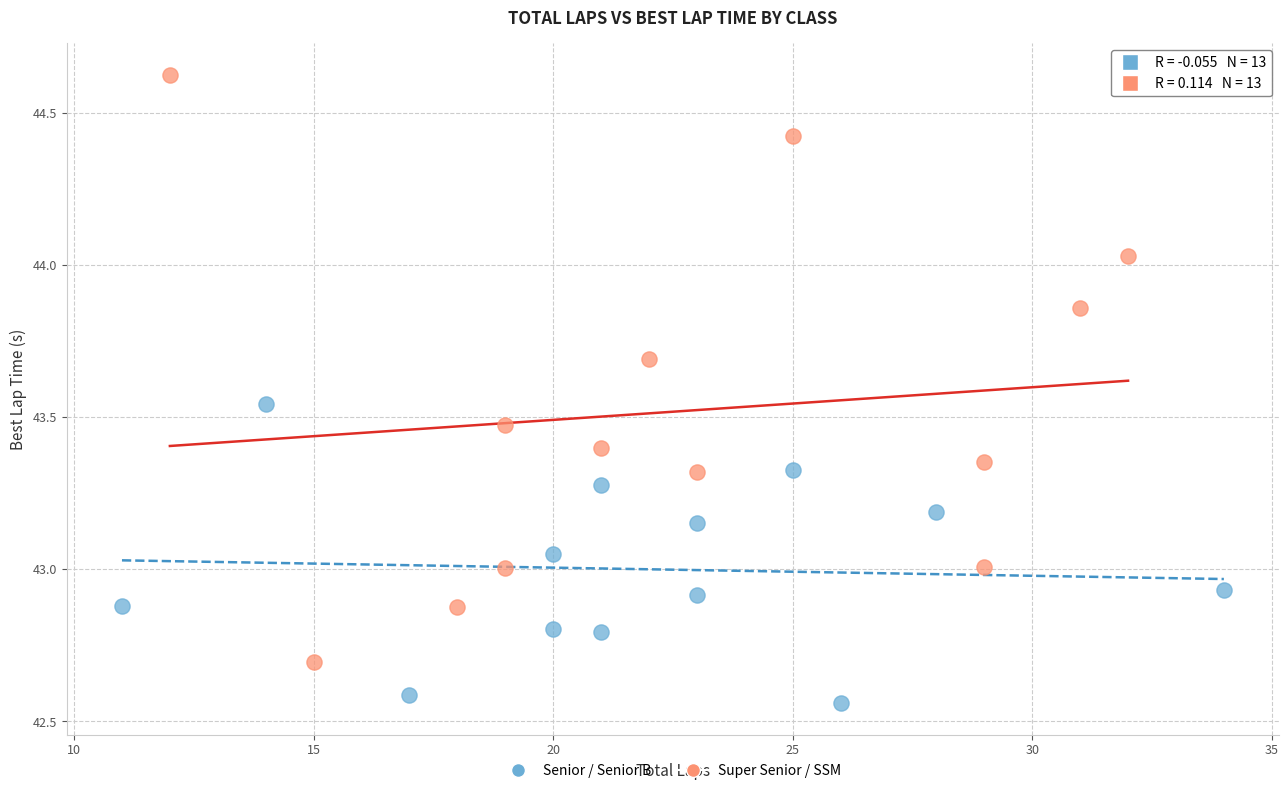

Which series has the widest spread of Y values?

Super Senior / SSM